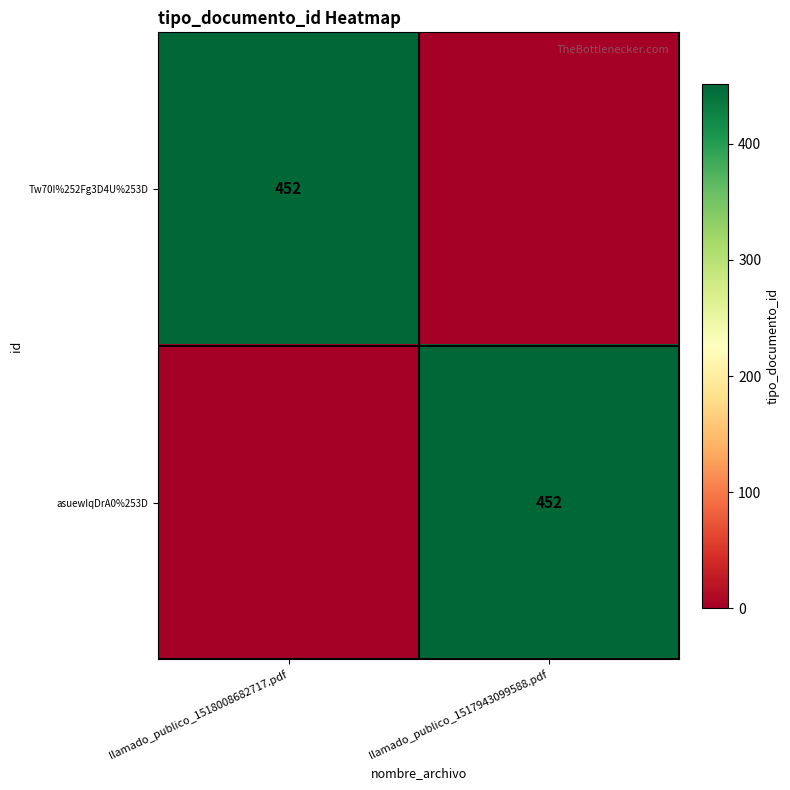

The Tw70I%252Fg3D4U%253D series shows 452 at llamado_publico_1518008682717.pdf. True or false?

True